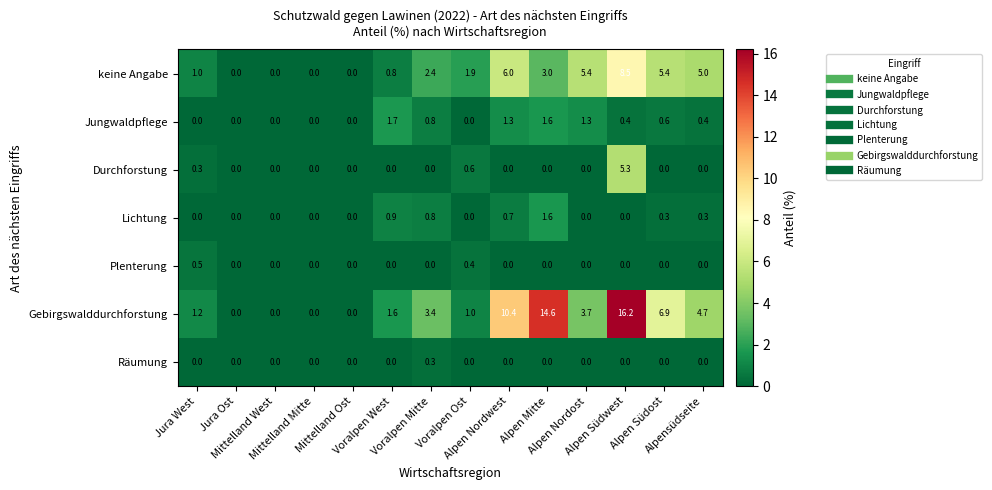

List the series in order of their peak value, lowest first.

Räumung, Plenterung, Lichtung, Jungwaldpflege, Durchforstung, keine Angabe, Gebirgswalddurchforstung